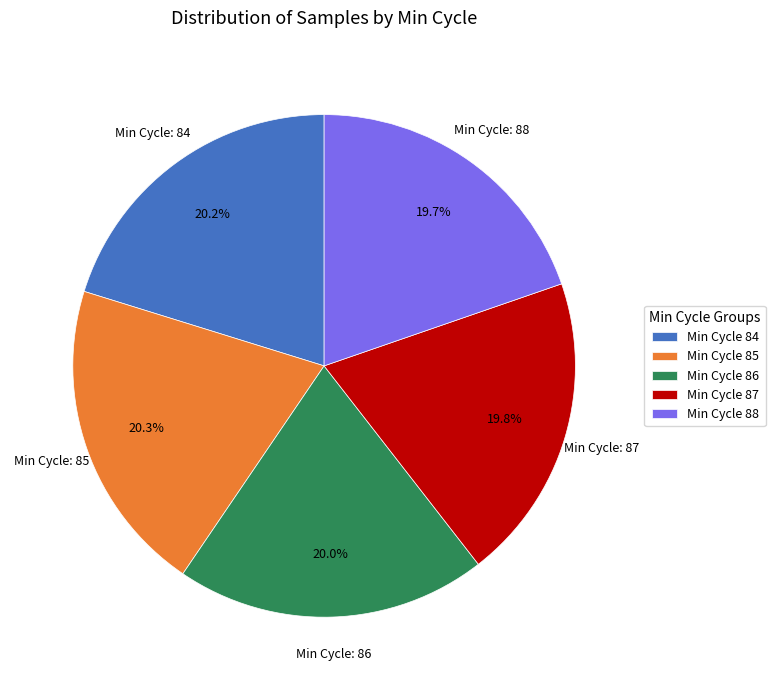

Is there any slice that represents more than half of the pie?

No